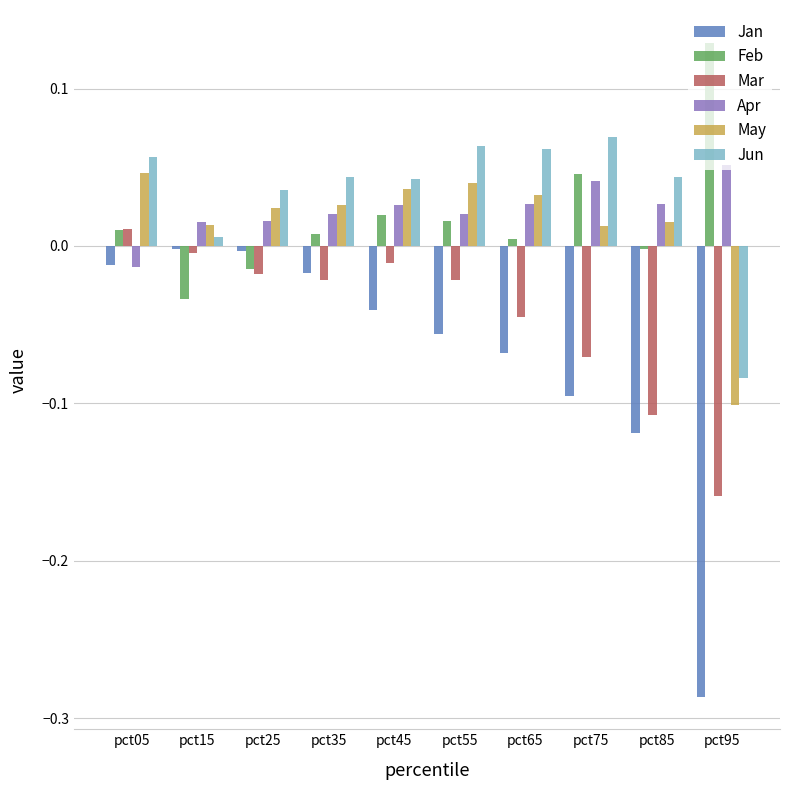

How many values in the Mar series are below 0?

9